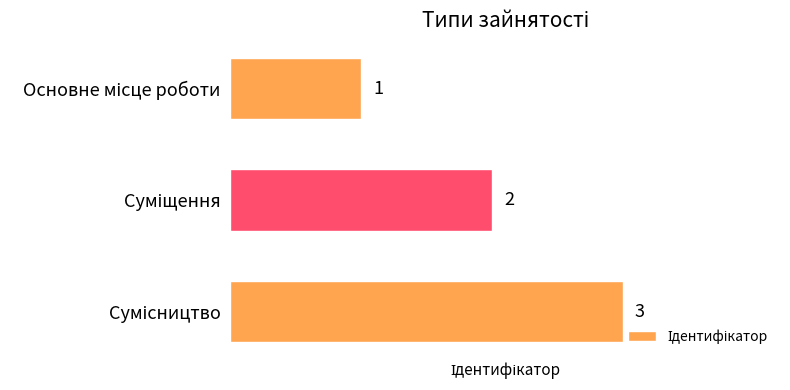

What is the sum of all values?

6